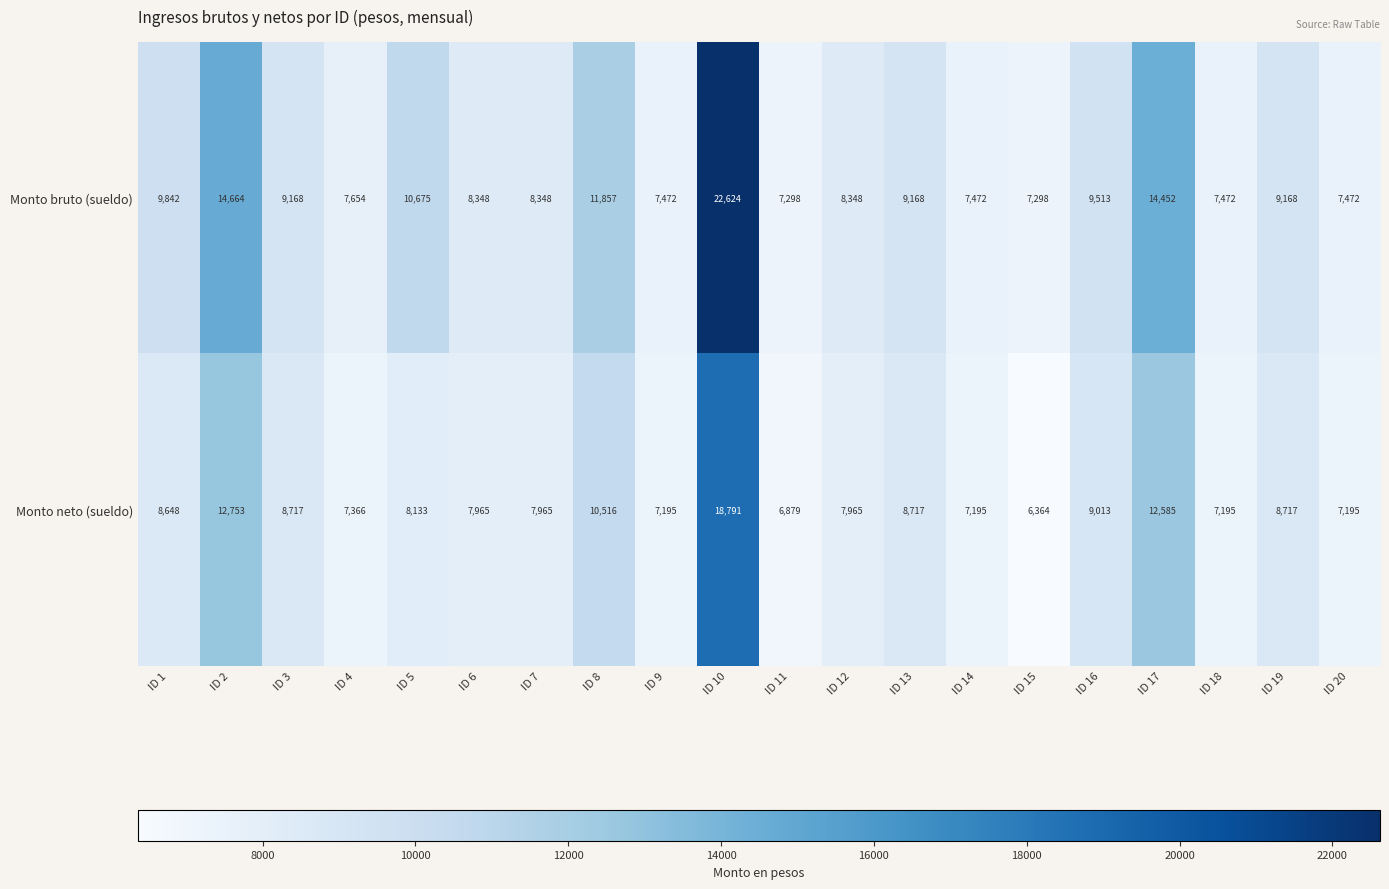

What is the greatest value displayed?

22624